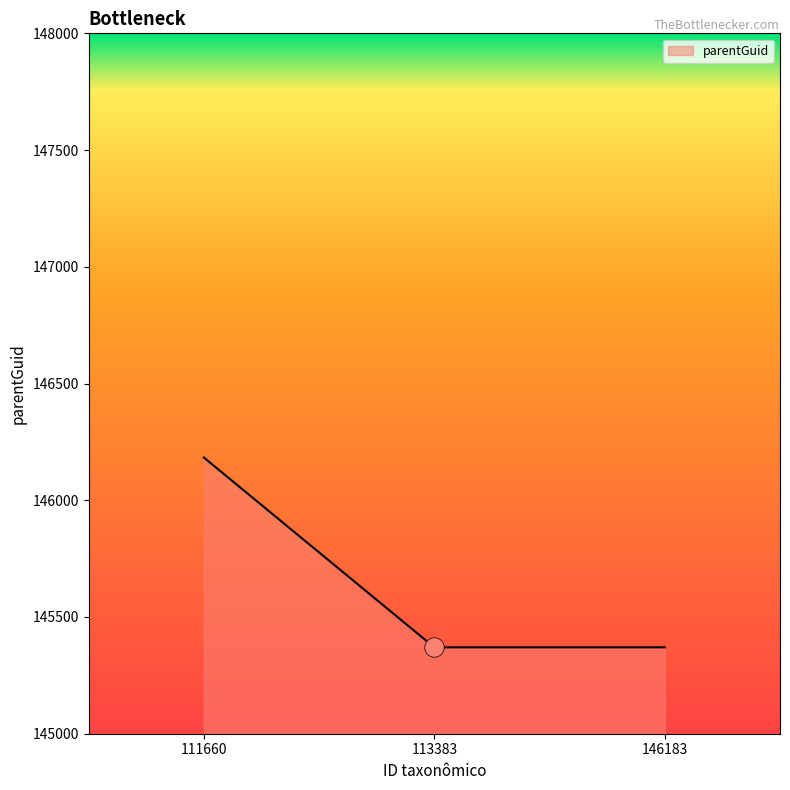

What is the sum of the values at 113383 and 111660?

291553